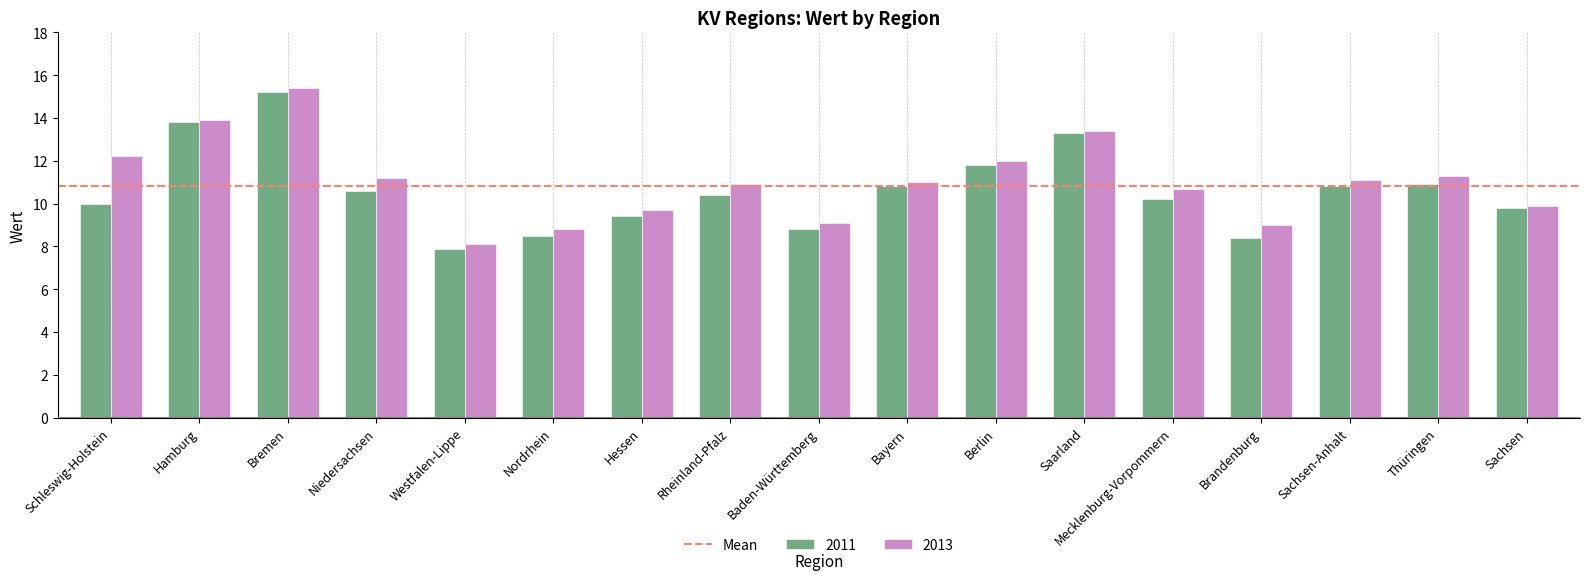

What is the sum of all 2013 values?

187.7